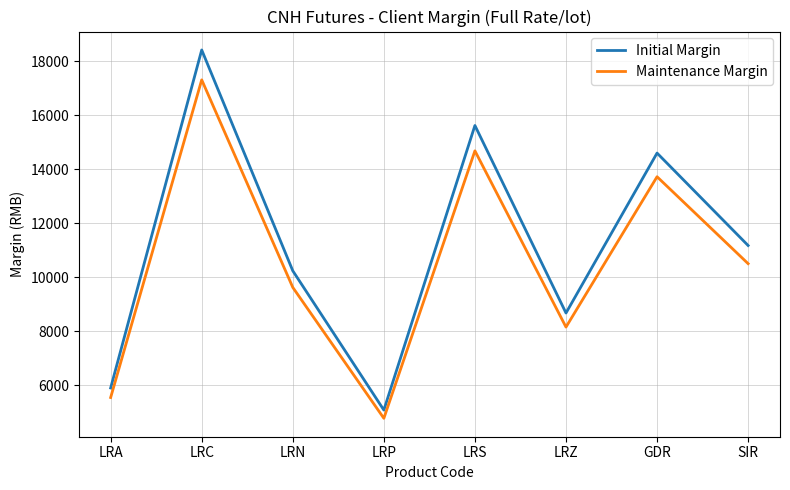

What value does the Initial Margin series have at LRP?

5075